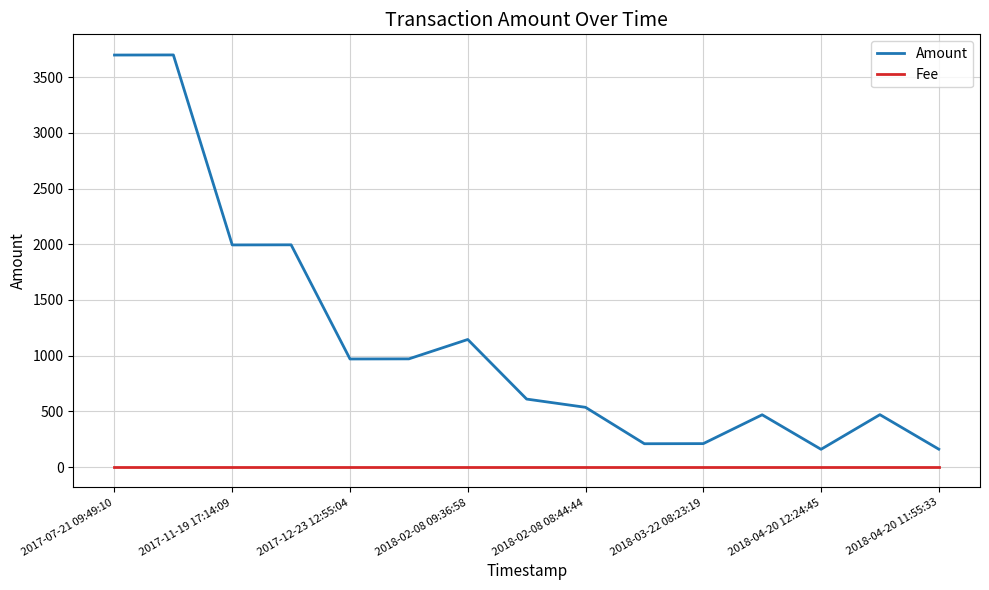

What is the highest value of the Amount series?

3700